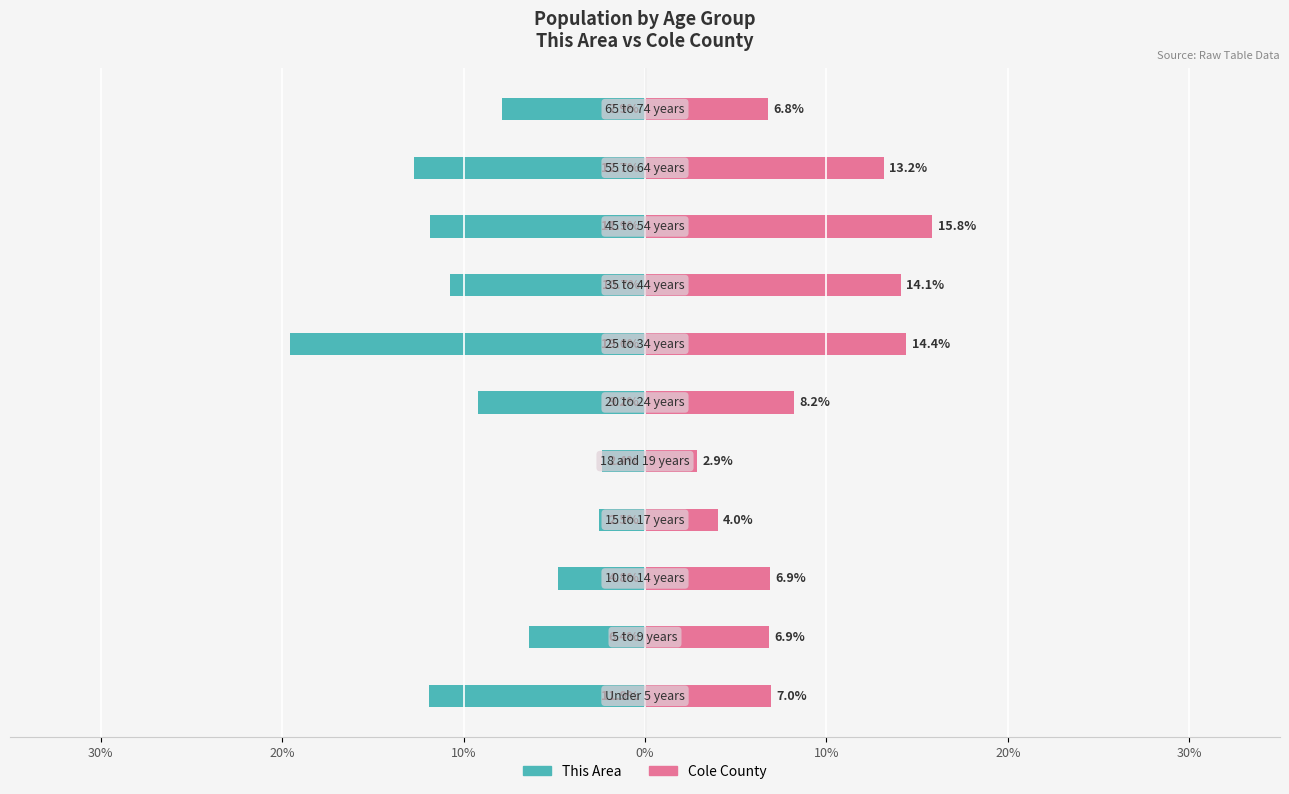

What are all the series names shown in the legend?

This Area, Cole County